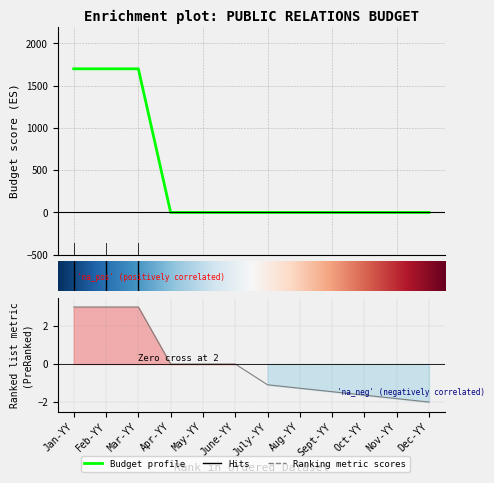

Rank the categories by value from lowest to highest.

Apr-YY, May-YY, June-YY, July-YY, Aug-YY, Sept-YY, Oct-YY, Nov-YY, Dec-YY, Jan-YY, Feb-YY, Mar-YY